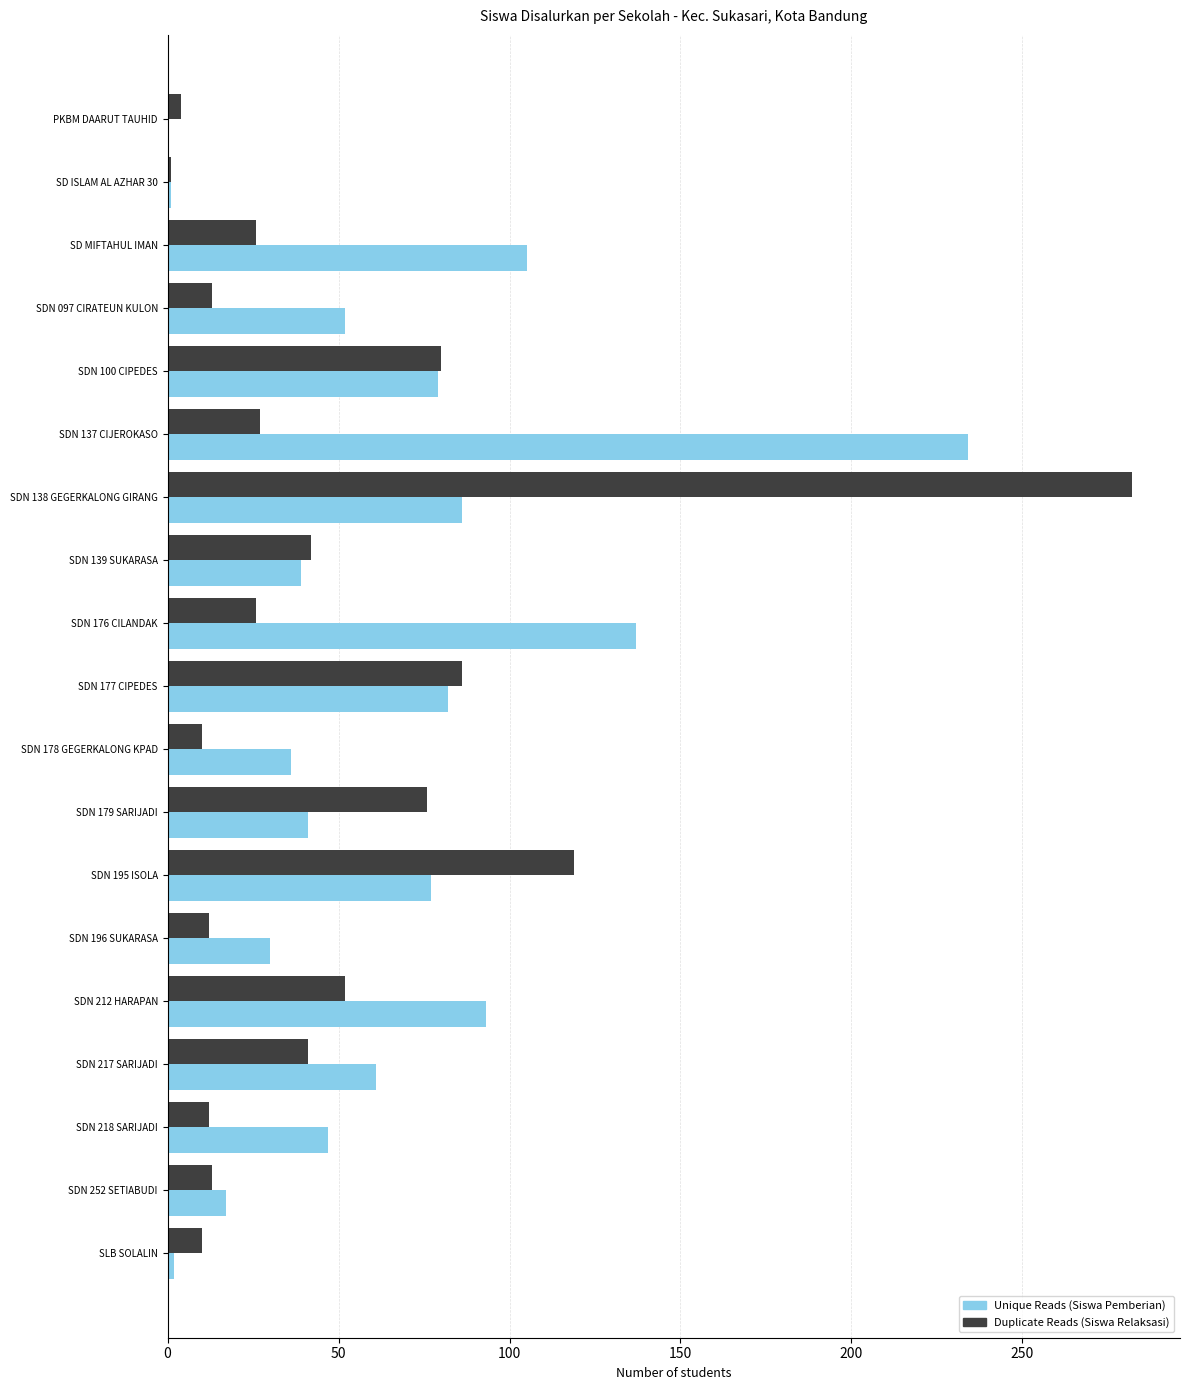

Is the value of Unique Reads (Siswa Pemberian) at SLB SOLALIN greater than the value of Duplicate Reads (Siswa Relaksasi) at SDN 195 ISOLA?

No